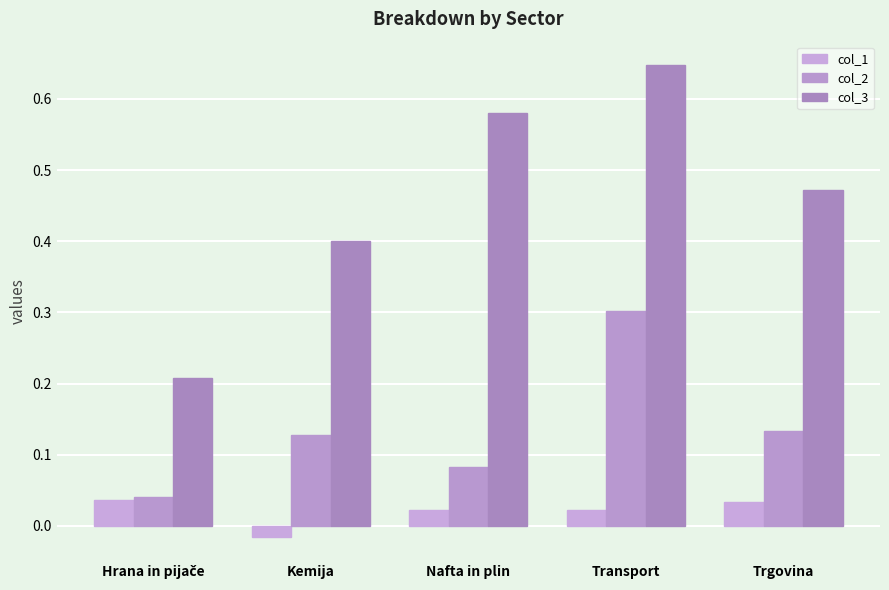

How many data points does each series have?

5